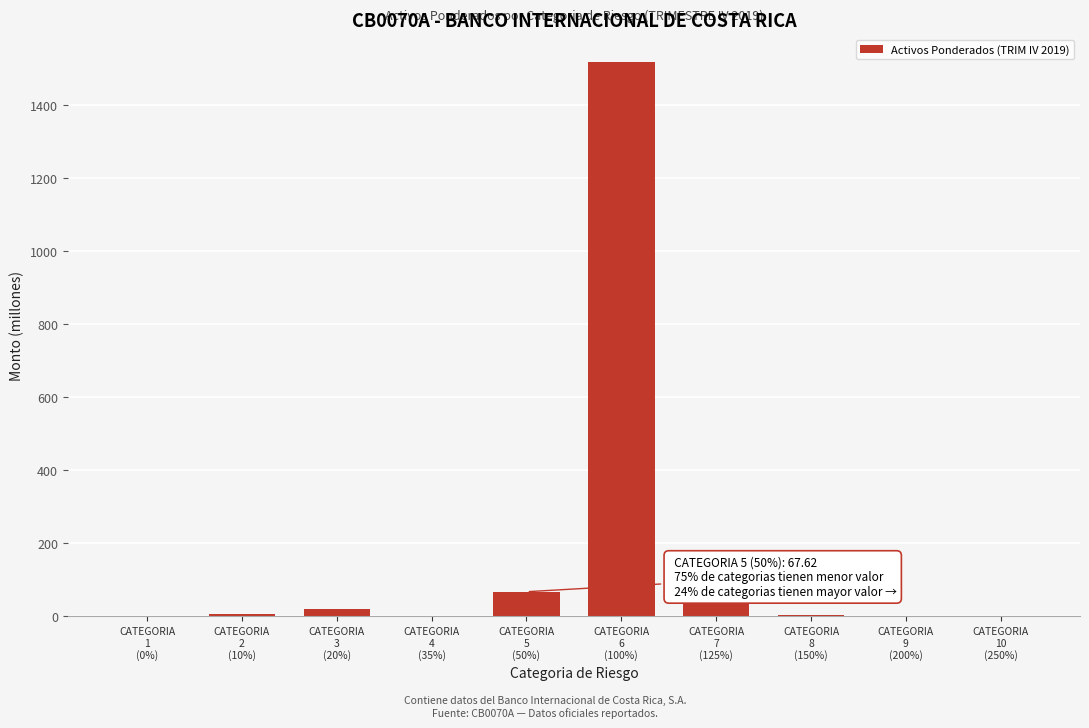

What is the greatest value displayed?

1517.4